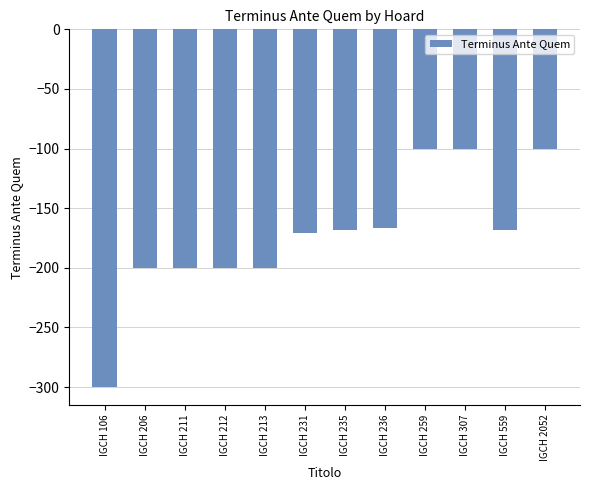

The value at IGCH 259 is -100. True or false?

True